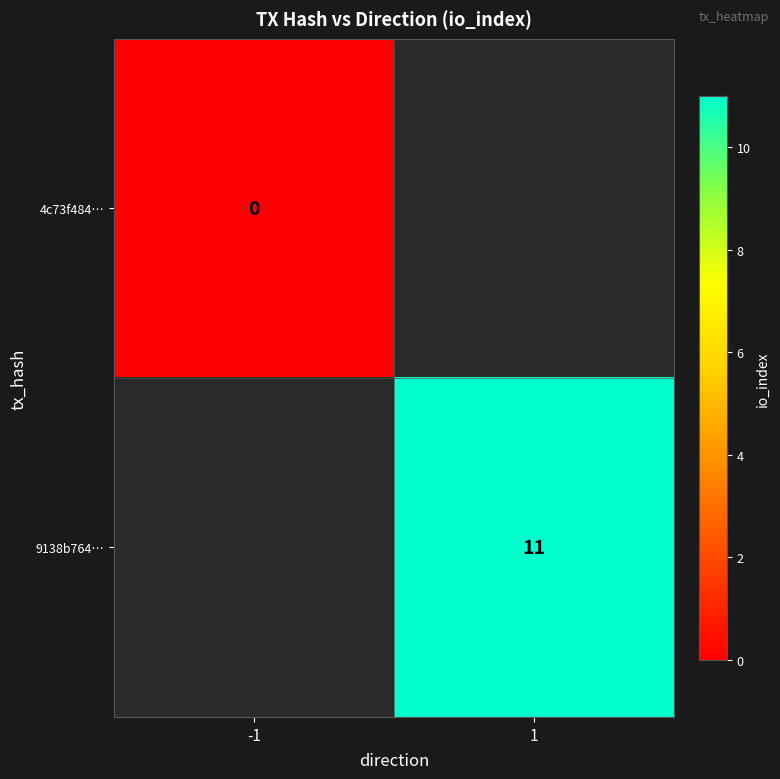

True or false: 9138b764… has a value of 7 at 1.

False